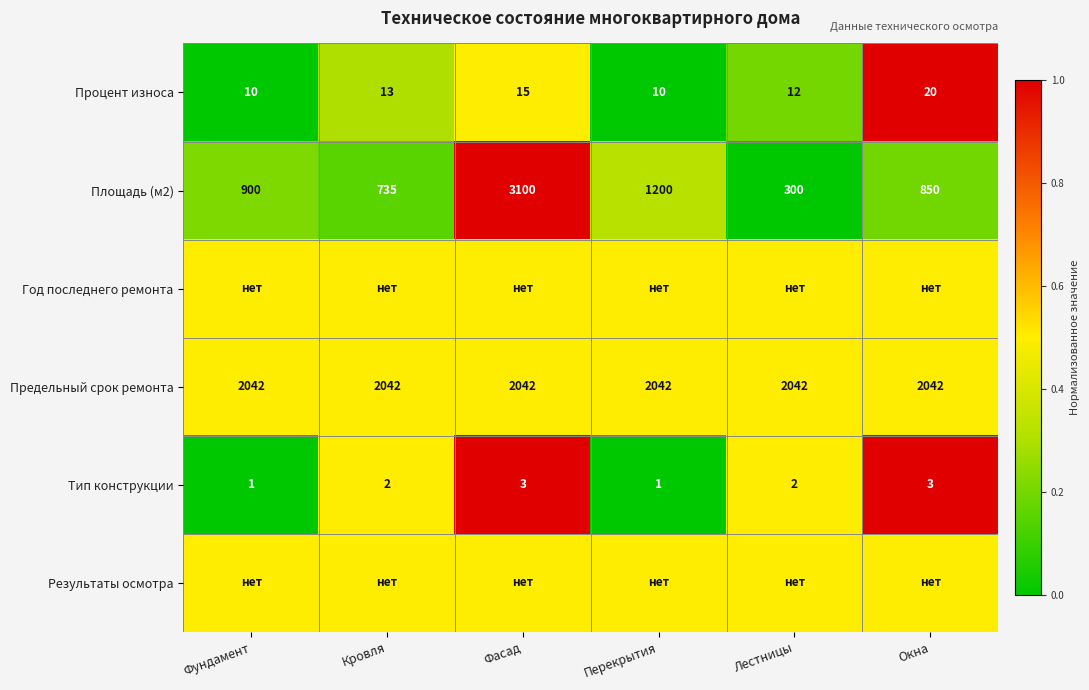

Count the number of categories in the chart.

6